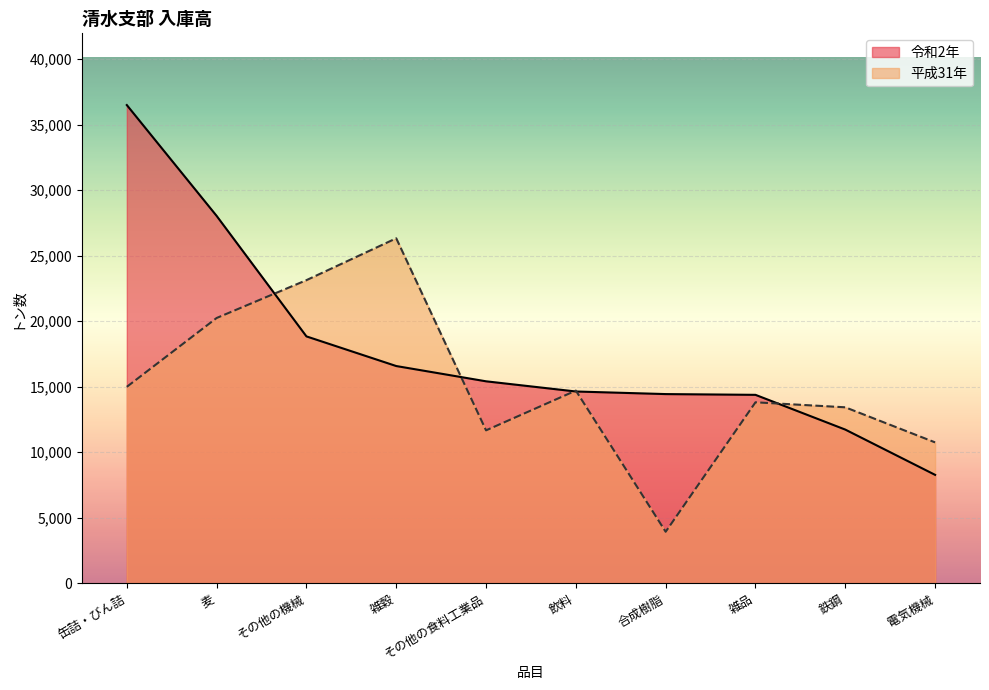

Rank the series by their average value, from highest to lowest.

令和2年, 平成31年